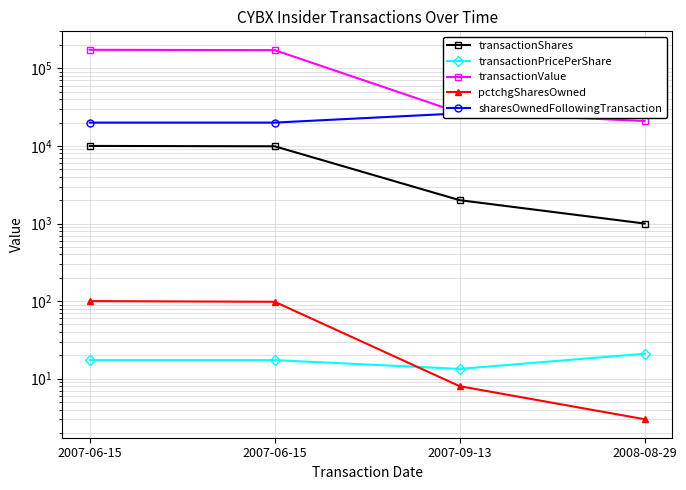

Between 2007-06-15 and 2007-06-15, which series saw the biggest shift?

transactionValue